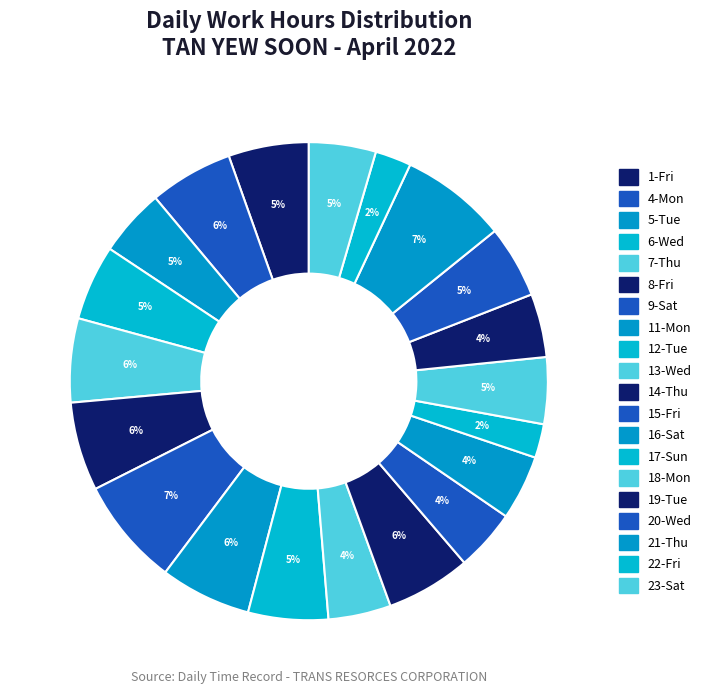

Which has a higher value, 12-Tue or 17-Sun?

12-Tue